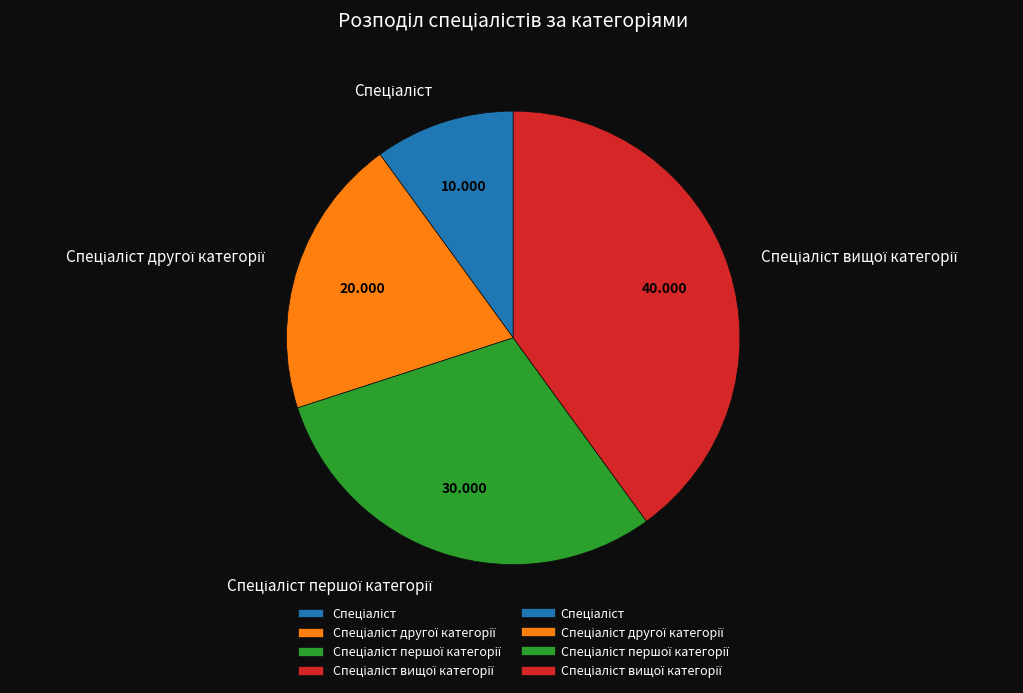

Is there a majority slice in this chart?

No